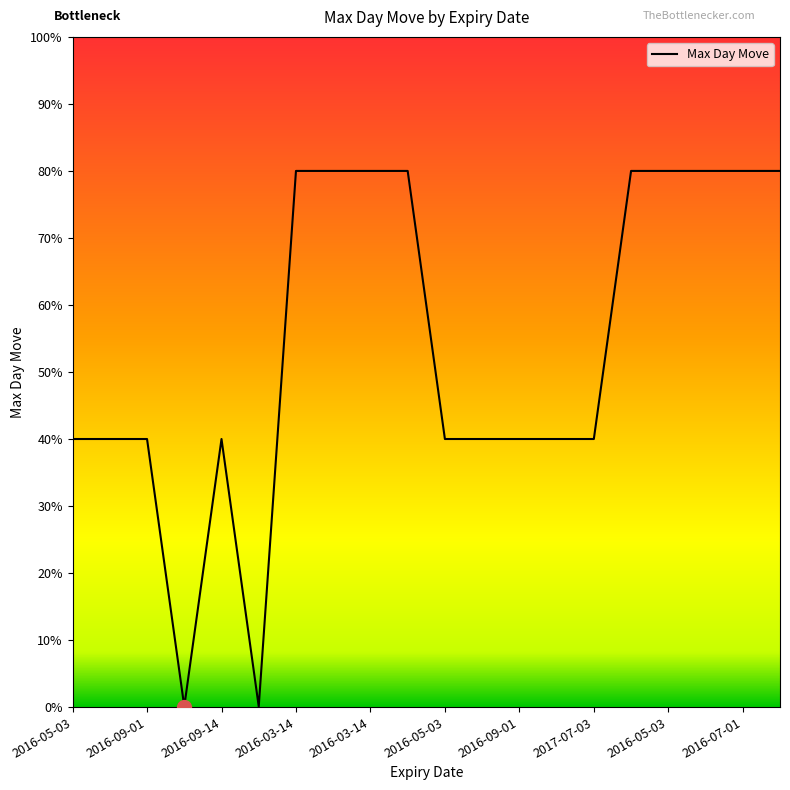

What is the maximum value shown in the chart?

80.0